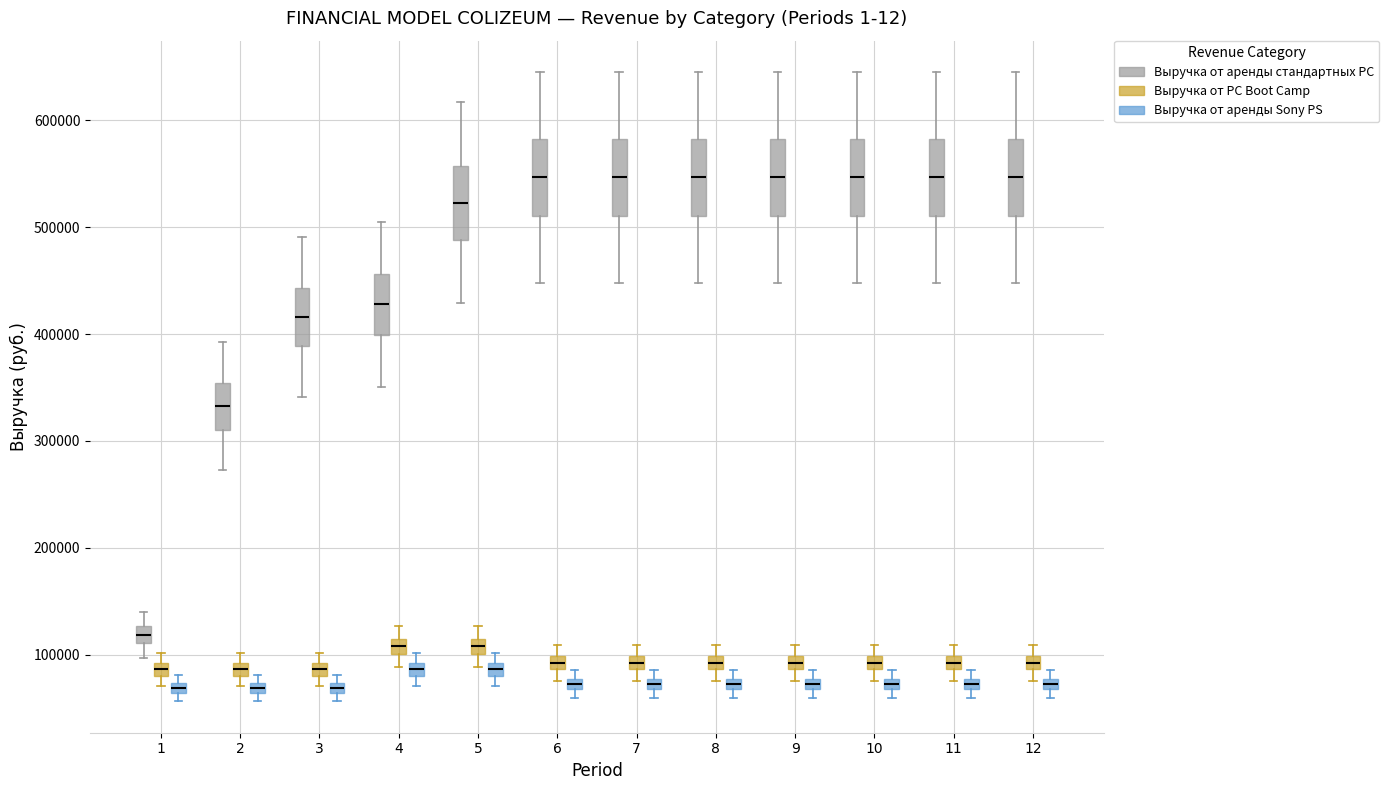

Where does the median line of the box for 5 (Выручка от аренды стандартных PC) sit on the y-axis? The values are not printed on the chart, so give them approximately, as read against the axis.

520000